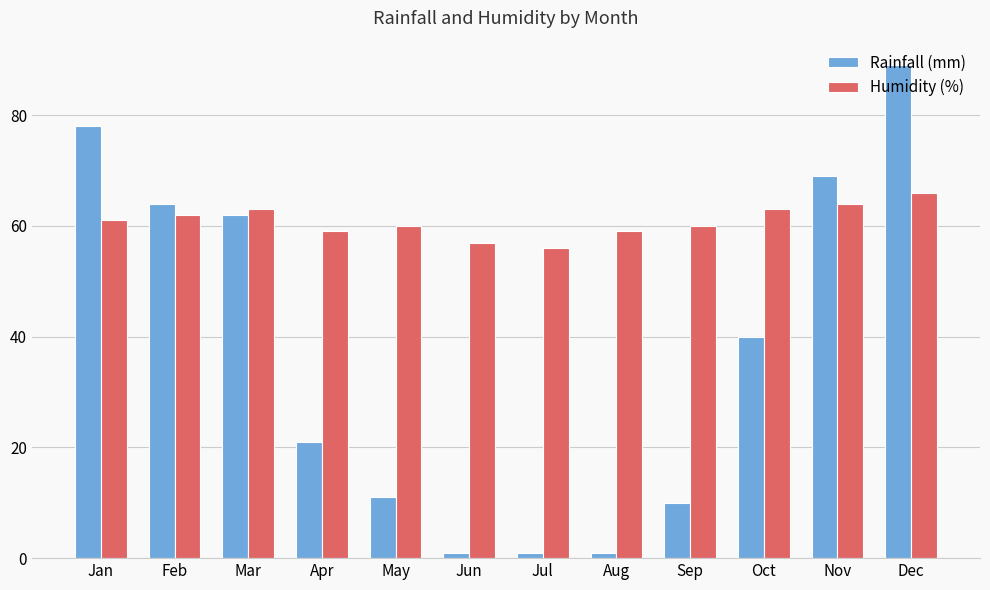

Which series has the widest spread of values?

Rainfall (mm)